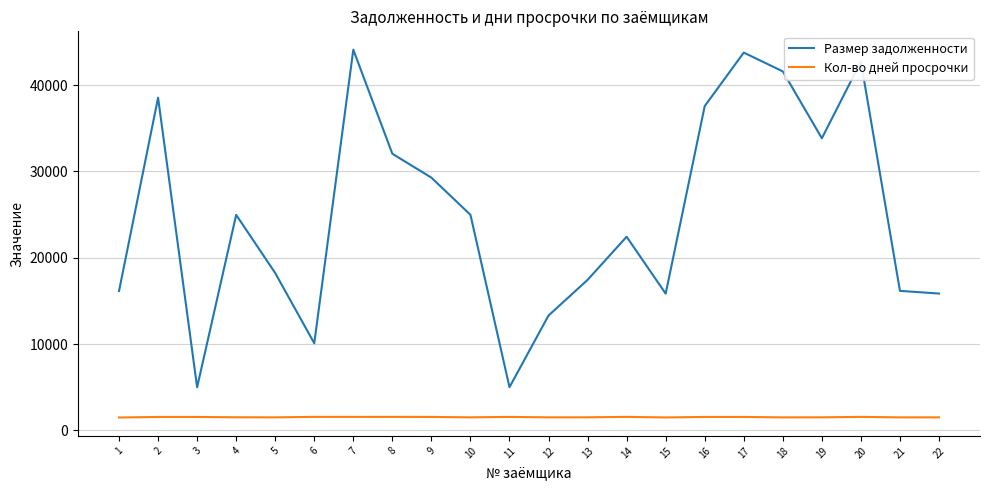

At 8, list the series in order from largest to smallest.

Размер задолженности, Кол-во дней просрочки